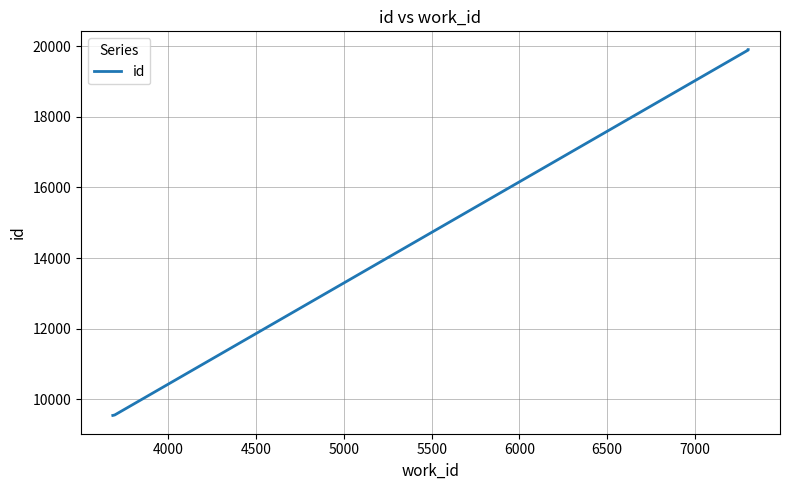

What is the sum of all values?

147211